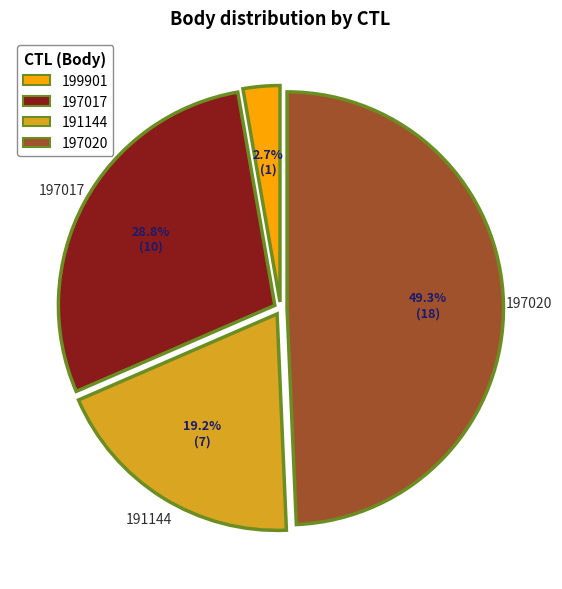

What percentage is the 197017 slice, to the nearest percent?

29%